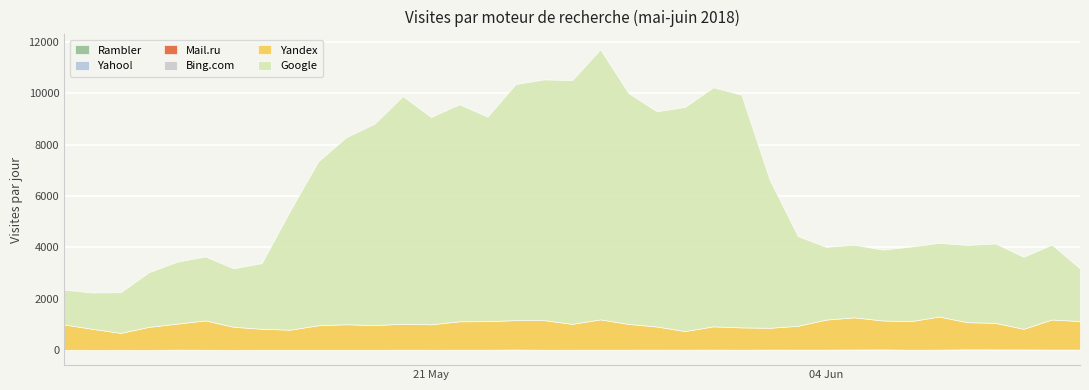

At which category does Yandex reach its first local peak?

2018-05-13